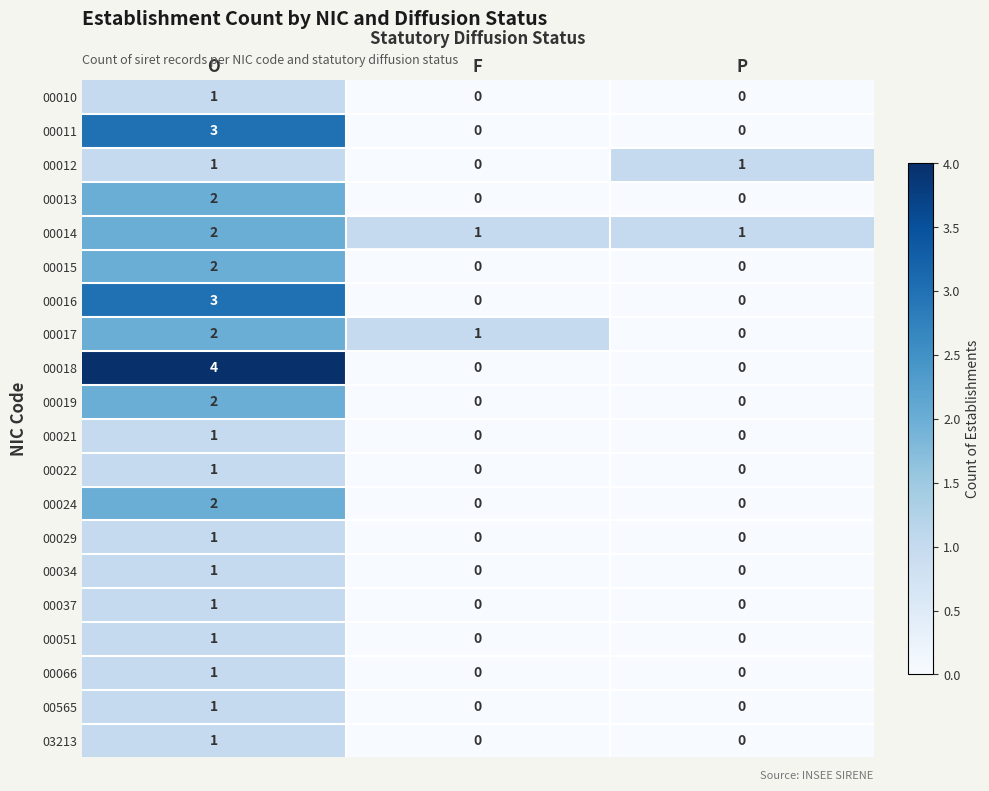

At which category is the sum across all series the highest?

O